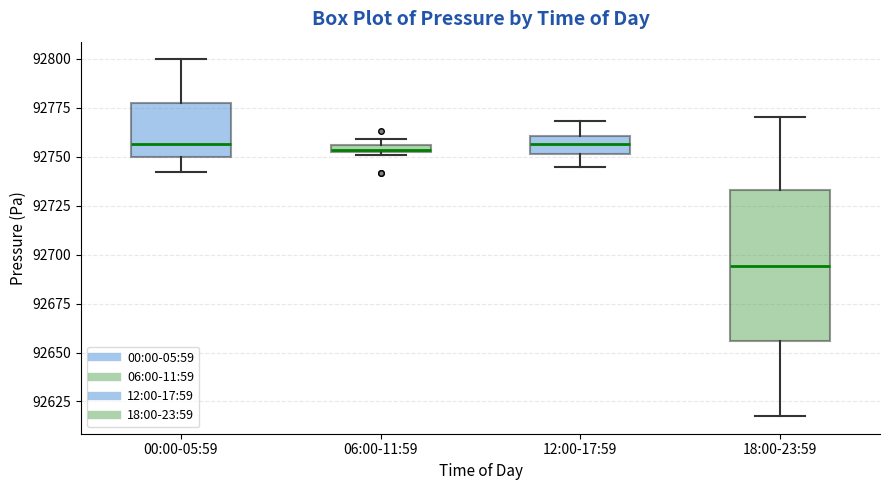

Which box has the lowest median line?

18:00-23:59